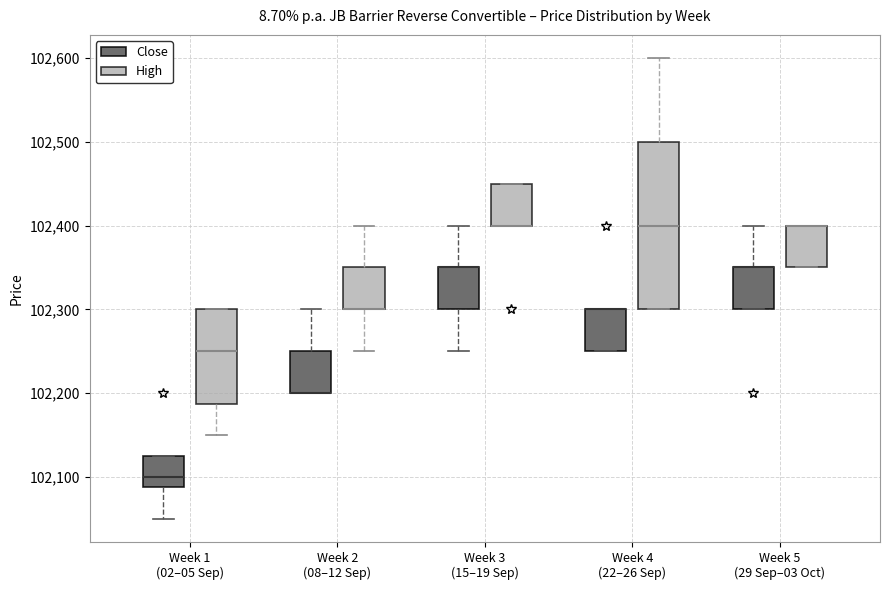

Reading left to right, read every box against the y-axis: the position of its median line, the range the box covers, and the ends of its whiskers. The values are not printed on the chart, so give them approximately, as read against the axis.

Week 1 (02–05 Sep) (Close): median 102100, box 102090 to 102130, whiskers 102050 to 102130
Week 1 (02–05 Sep) (High): median 102250, box 102190 to 102300, whiskers 102150 to 102300
Week 2 (08–12 Sep) (Close): median 102200 (drawn on the box's lower edge), box 102200 to 102250, whiskers 102200 to 102300
Week 2 (08–12 Sep) (High): median 102300 (drawn on the box's lower edge), box 102300 to 102350, whiskers 102250 to 102400
Week 3 (15–19 Sep) (Close): median 102350 (drawn on the box's upper edge), box 102300 to 102350, whiskers 102250 to 102400
Week 3 (15–19 Sep) (High): median 102400 (drawn on the box's lower edge), box 102400 to 102450, whiskers 102400 to 102450
Week 4 (22–26 Sep) (Close): median 102300 (drawn on the box's upper edge), box 102250 to 102300, whiskers 102250 to 102300
Week 4 (22–26 Sep) (High): median 102400, box 102300 to 102500, whiskers 102300 to 102600
Week 5 (29 Sep–03 Oct) (Close): median 102350 (drawn on the box's upper edge), box 102300 to 102350, whiskers 102300 to 102400
Week 5 (29 Sep–03 Oct) (High): median 102400 (drawn on the box's upper edge), box 102350 to 102400, whiskers 102350 to 102400